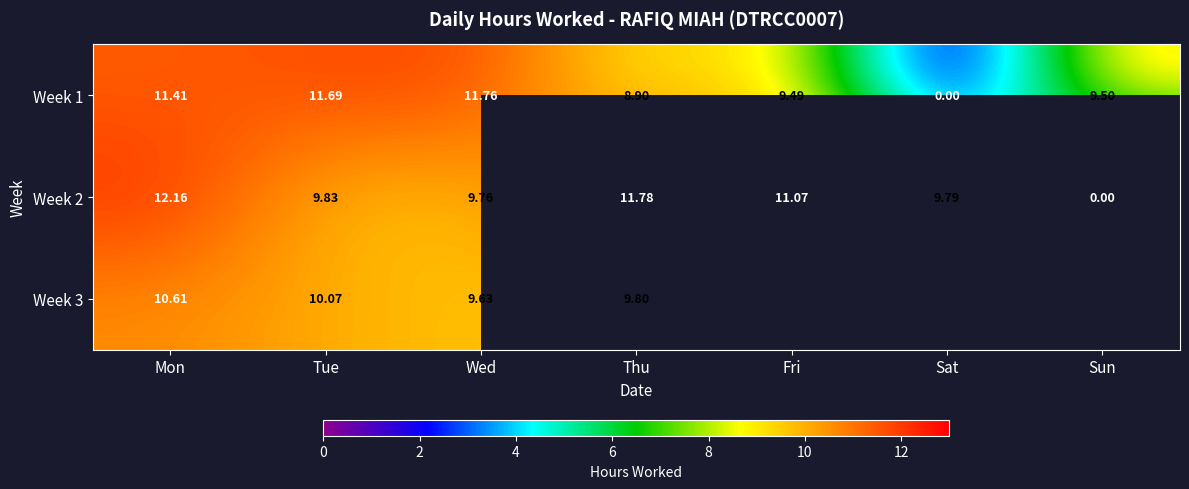

Which has a higher value, Tue or Sun?

Tue